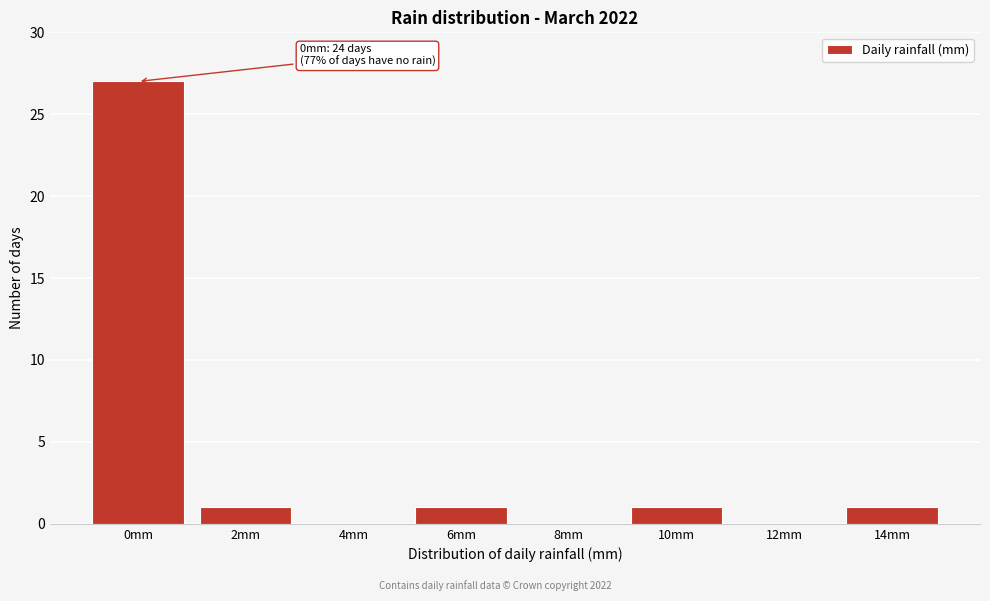

Reading left to right, extract all data points from this chart.

0mm=27	2mm=1	4mm=0	6mm=1	8mm=0	10mm=1	12mm=0	14mm=1